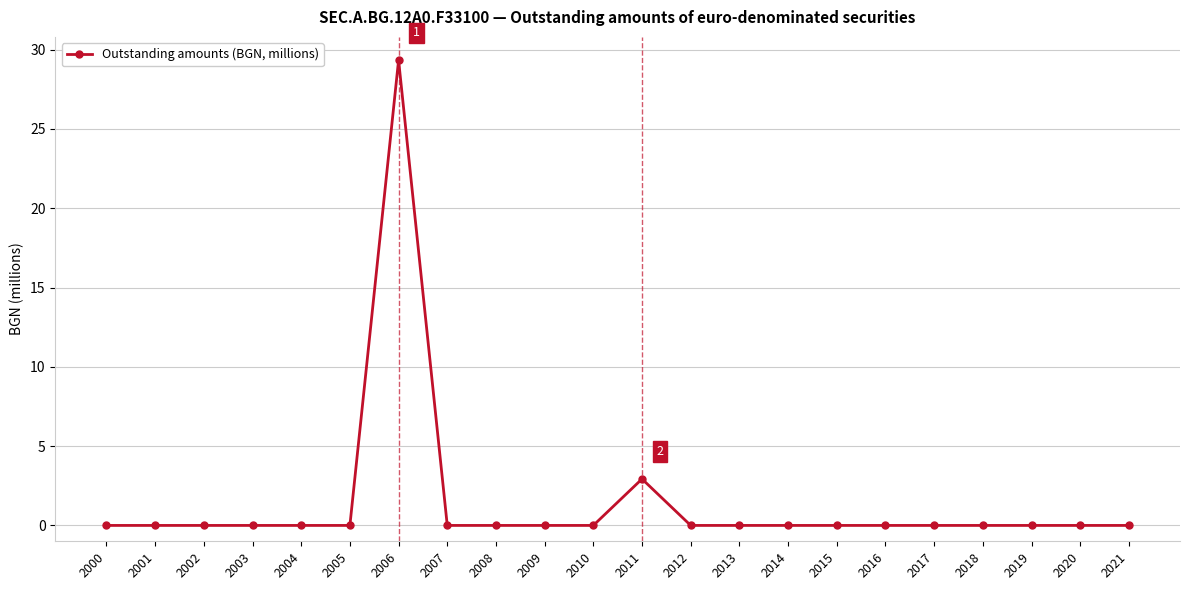

True or false: there are more than 0 points higher than both neighbors.

True